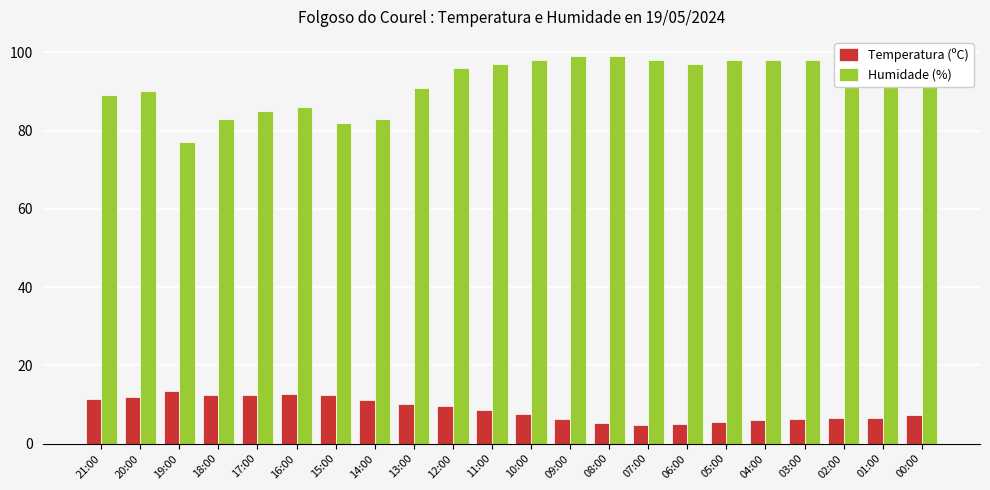

What is the sum of all Temperatura (ºC) values?

192.7